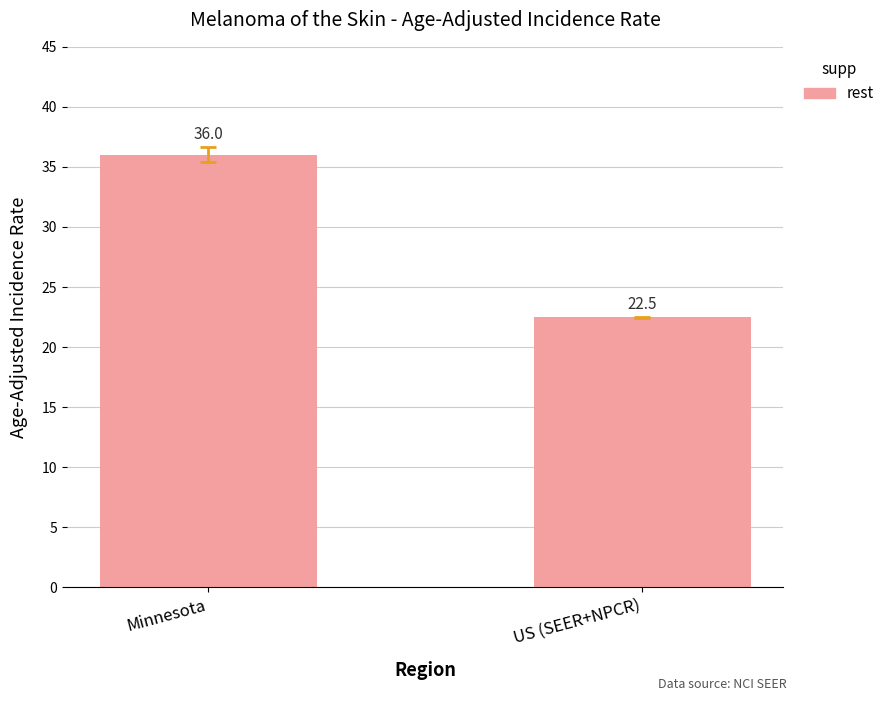

Is it true that the value at Minnesota is 58.6?

False